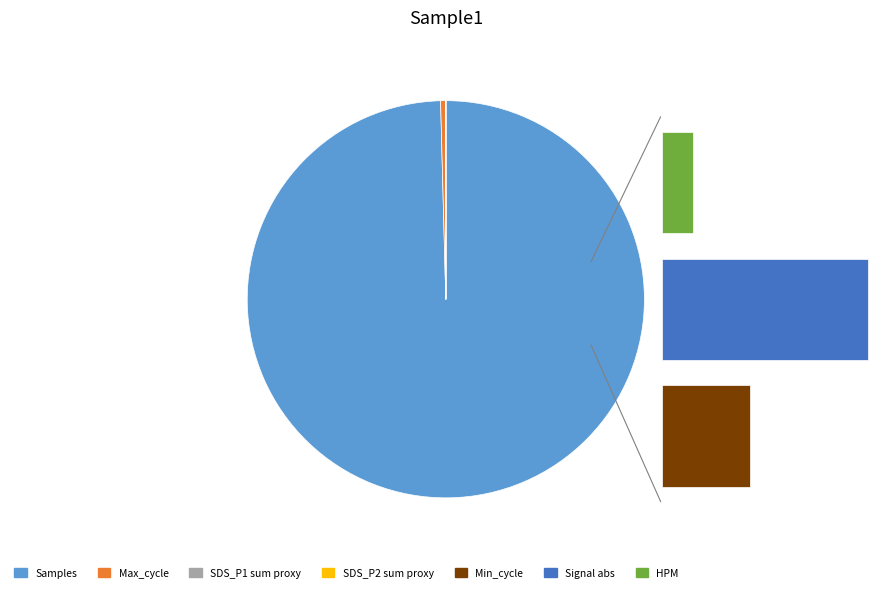

Is it true that HPM_P1 (avg) is 1% of the pie?

False